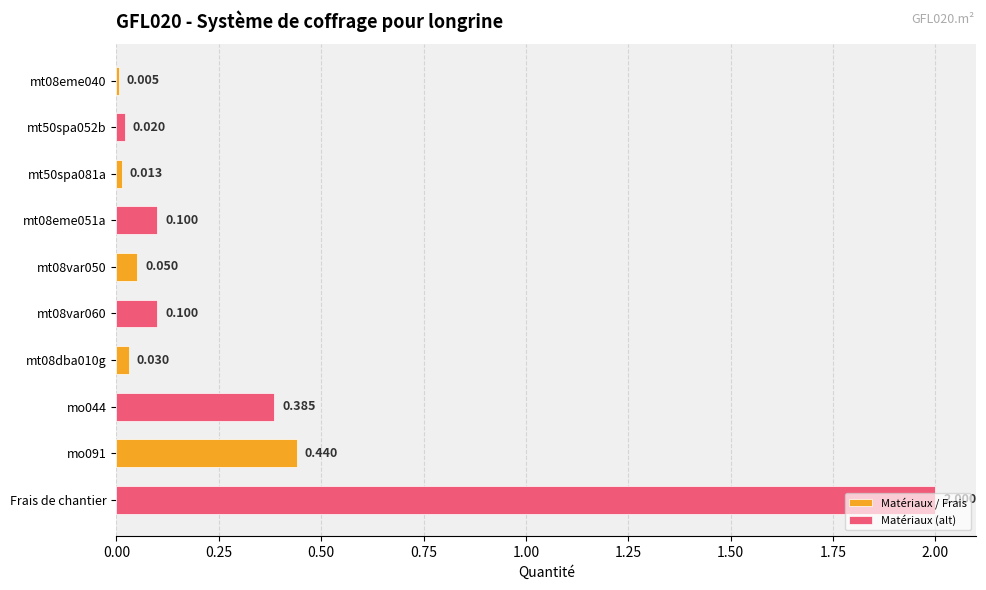

At which category is the sum across all series the highest?

mo091